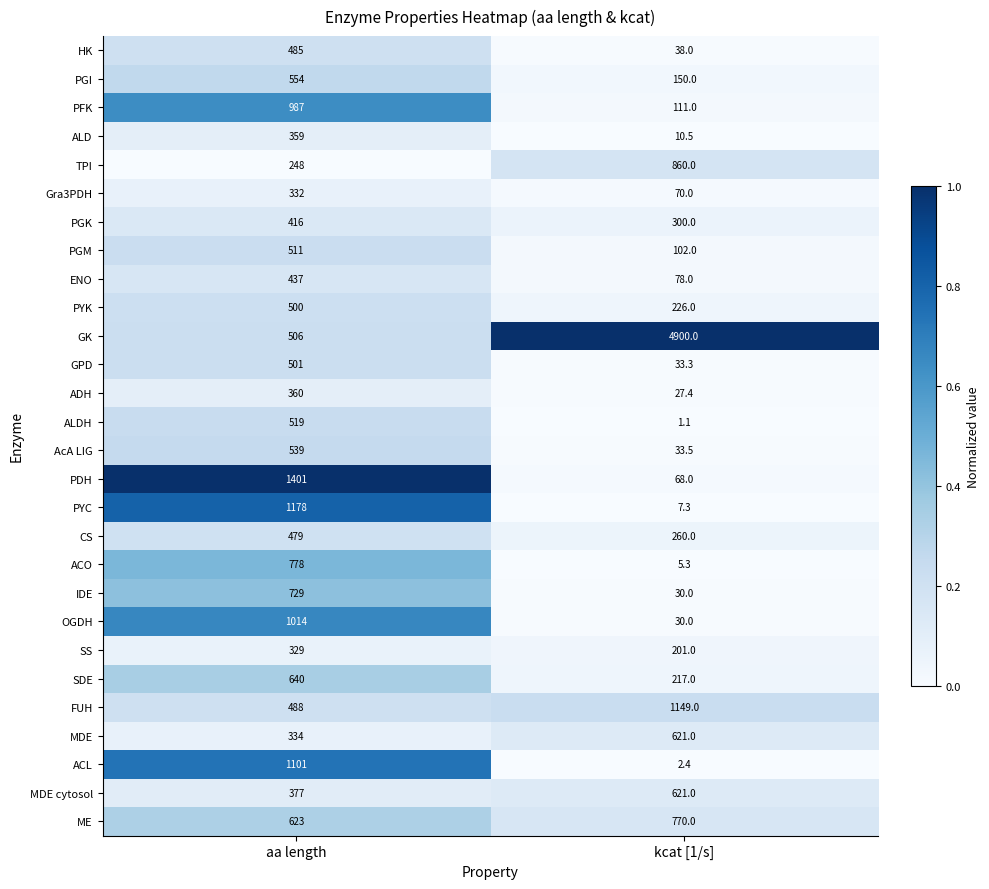

Is it true that ME equals 770.0 at kcat [1/s]?

True